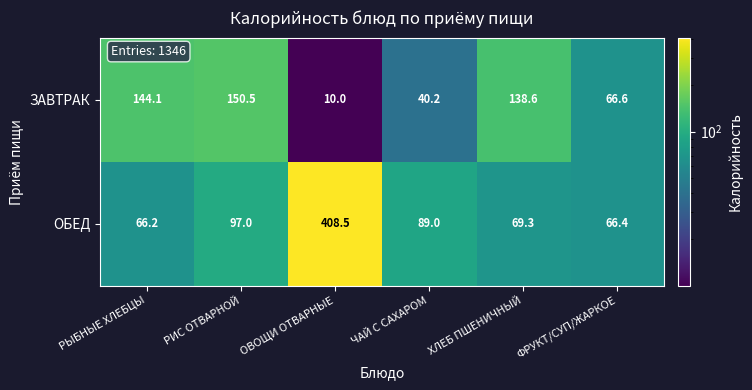

The value of ОБЕД at ОВОЩИ ОТВАРНЫЕ is 408.5. True or false?

True